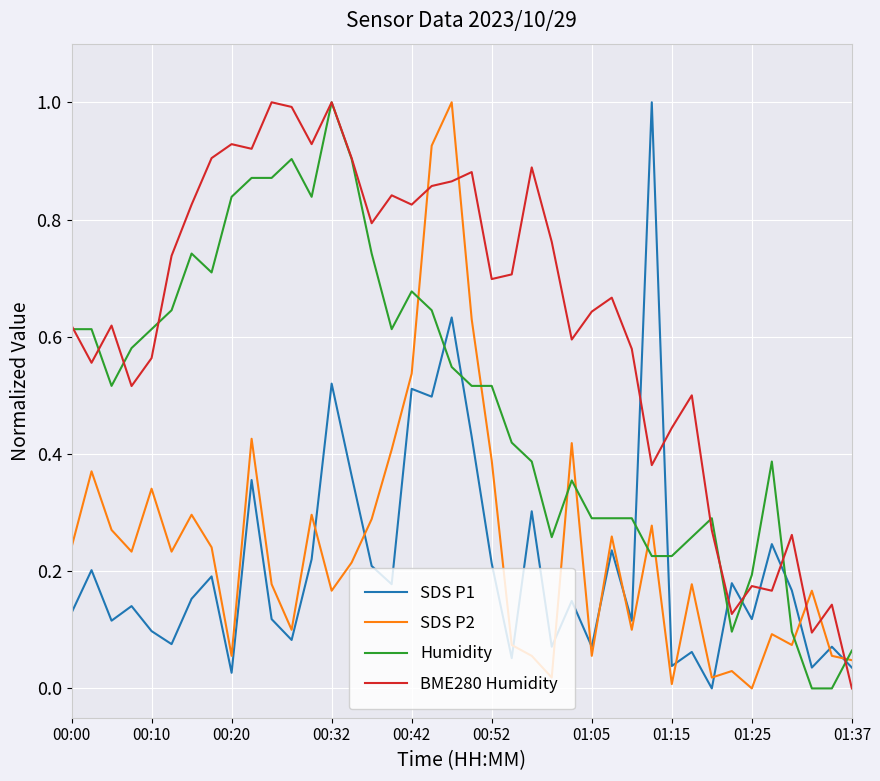

How many times do SDS P2 and BME280 Humidity cross each other?

5